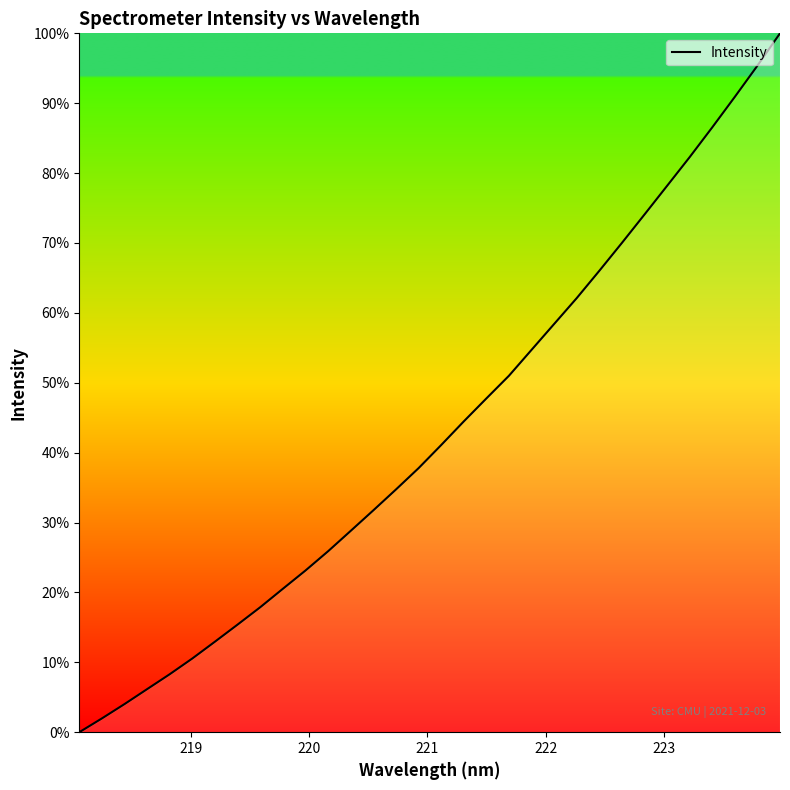

What is the difference between the maximum and minimum values?

100.0